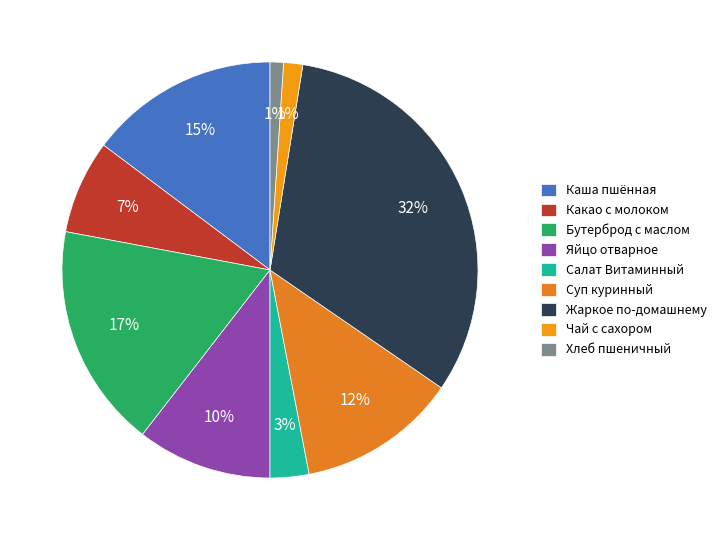

Is there a majority slice in this chart?

No